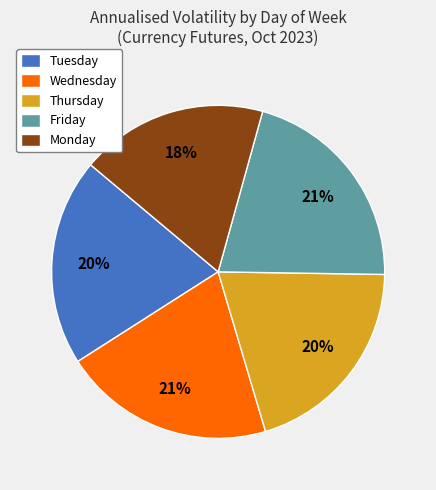

To the nearest percent, what percentage of the pie is Thursday?

20%